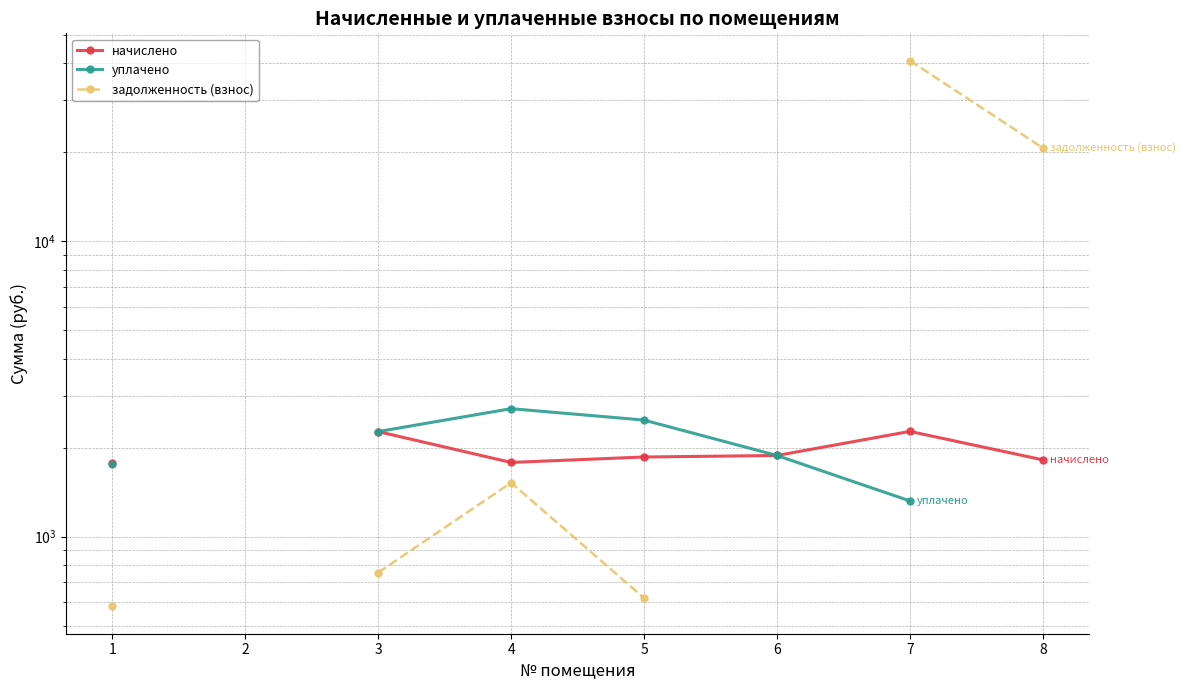

Rank the series by their maximum value, from lowest to highest.

начислено, уплачено, задолженность (взнос)